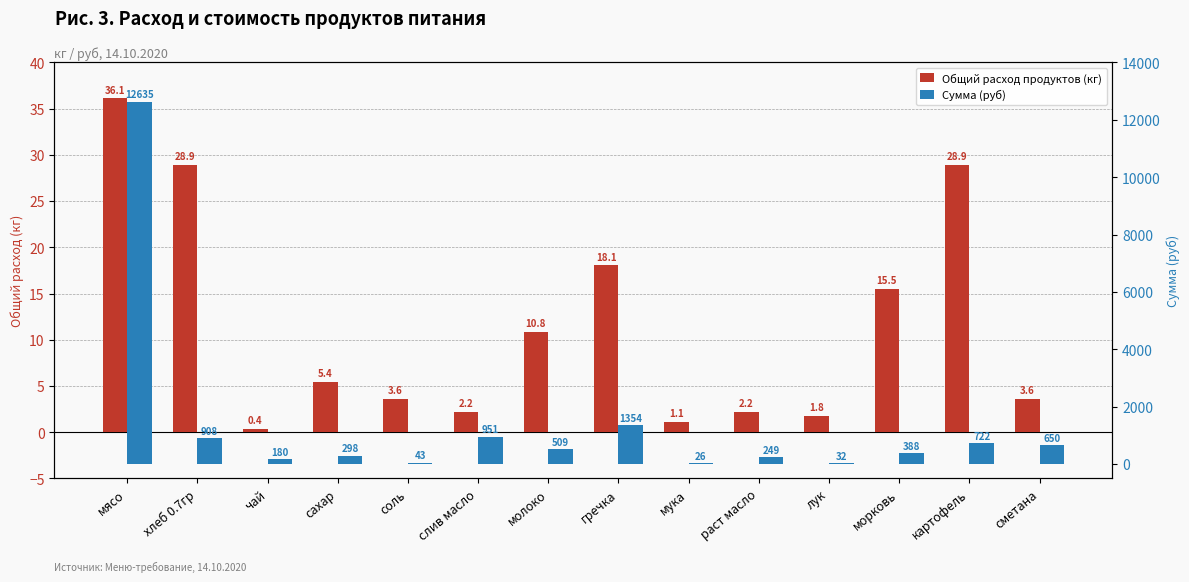

How many groups of bars are there?

14